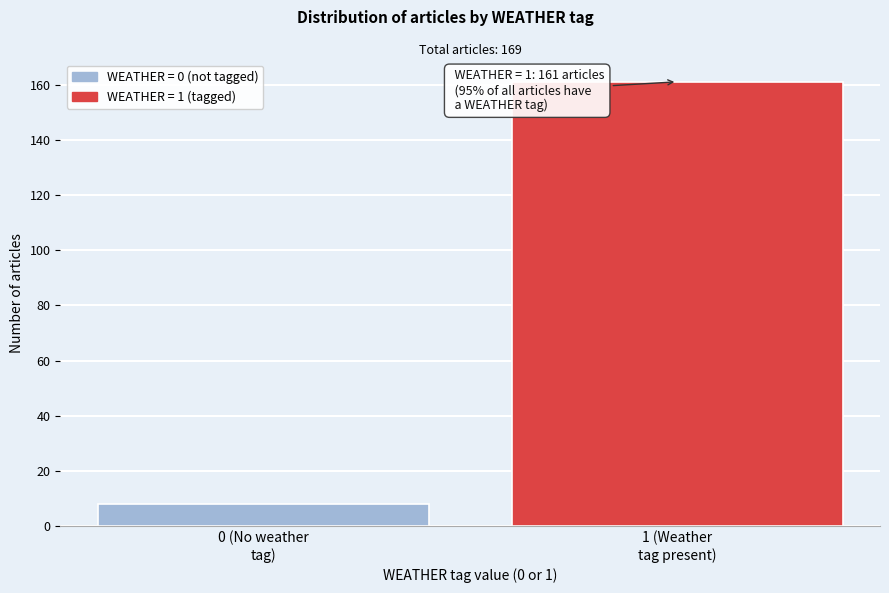

Reading right to left, extract all data points from this chart.

161	8